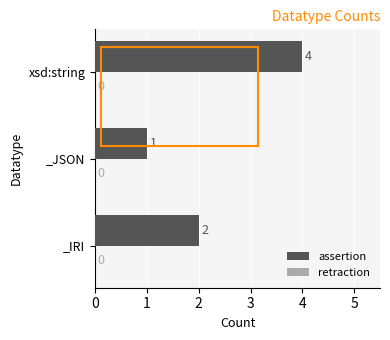

Reading bottom to top, what are all the values shown in this chart?

2	1	4